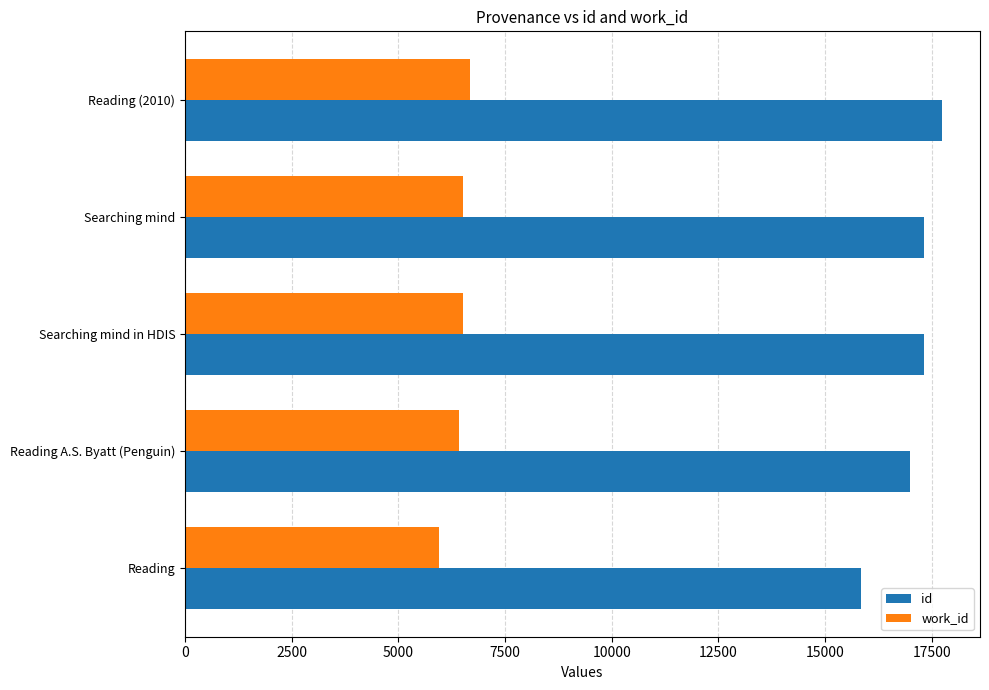

How many data points in id are less than 17313?

2